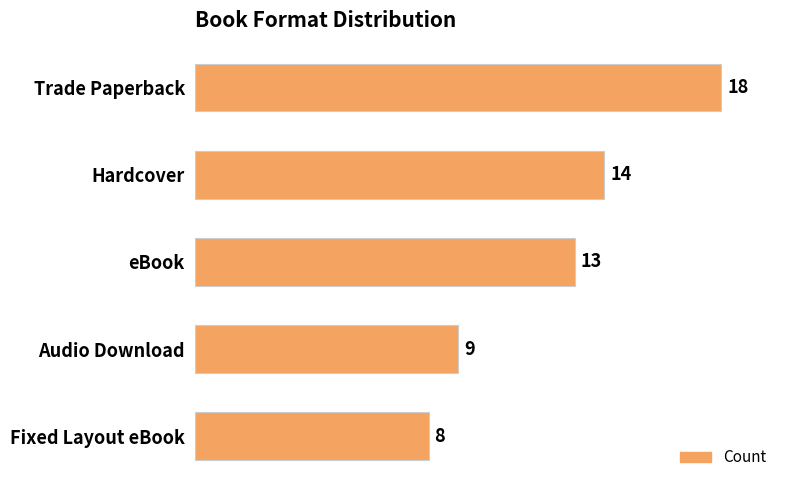

At which label is the value closest to 13?

eBook